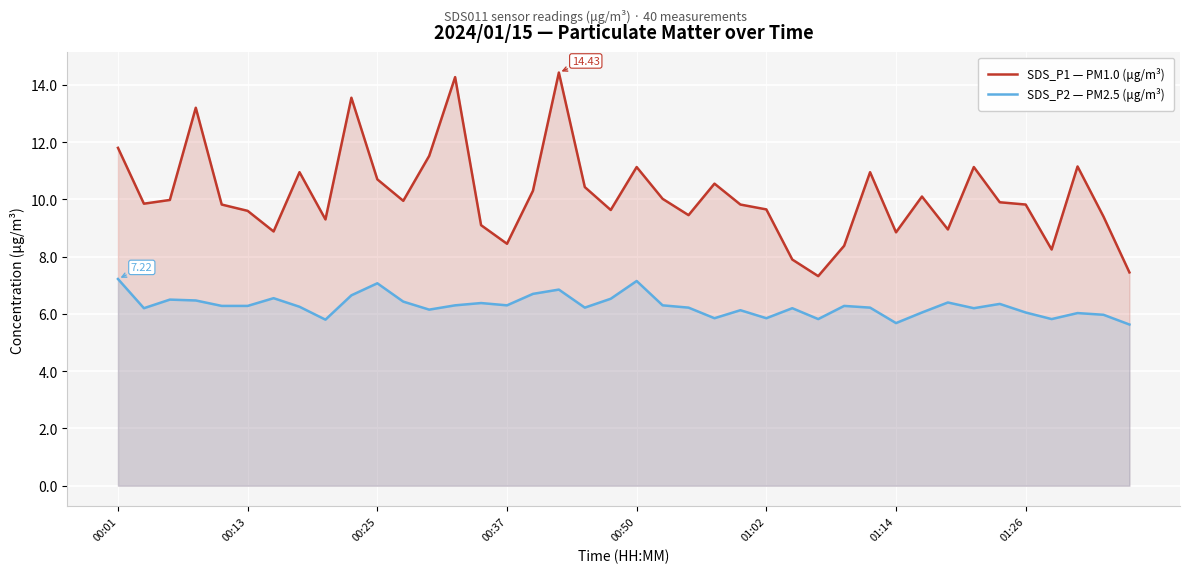

In SDS_P1 — PM1.0 (μg/m³), how many points are lower than both neighbors (excluding endpoints)?

11